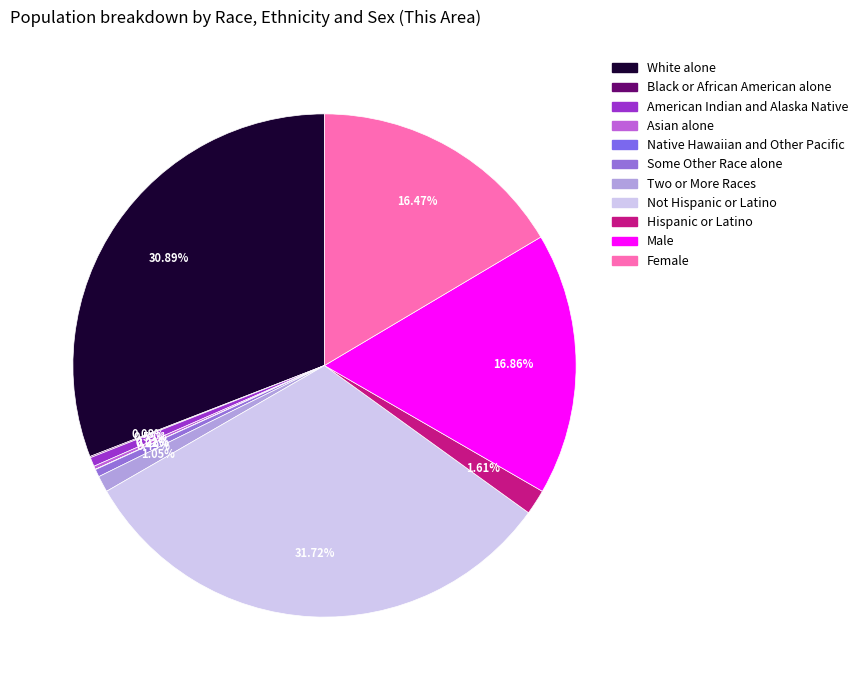

Between Asian alone and Native Hawaiian and Other Pacific, which is larger?

Asian alone